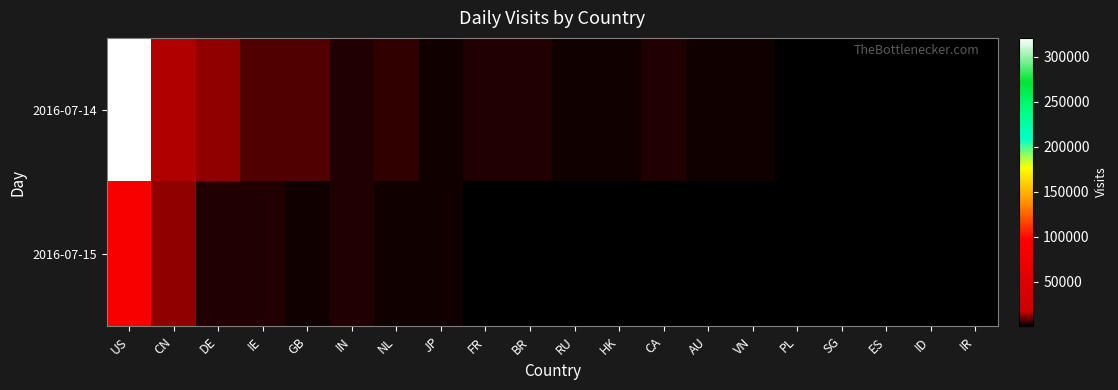

Which series has the largest total across all categories?

2016-07-14